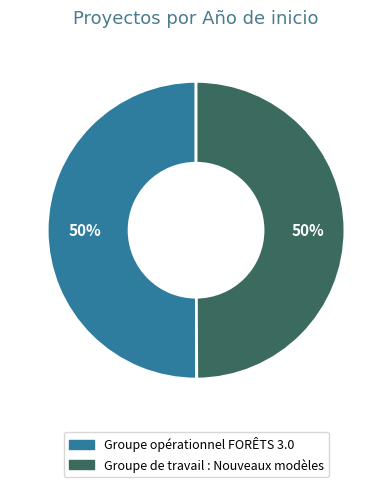

What percentage is the Groupe de travail : Nouveaux modèles slice, to the nearest percent?

50%